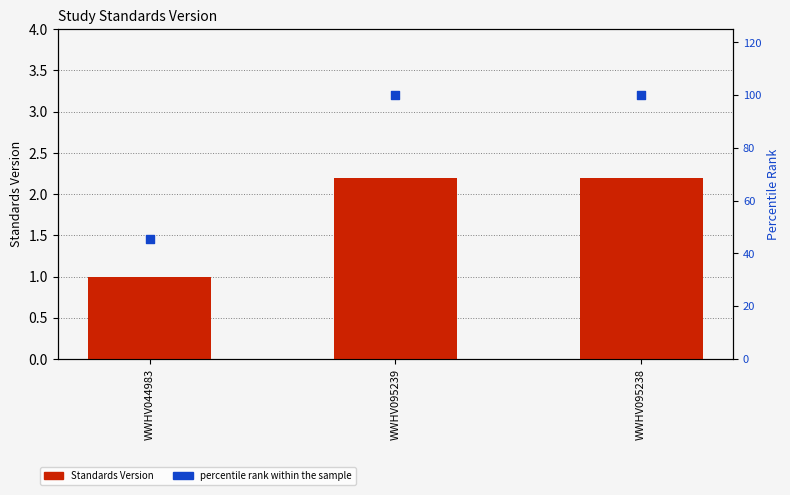

Which series reaches the minimum Y coordinate?

Standards Version